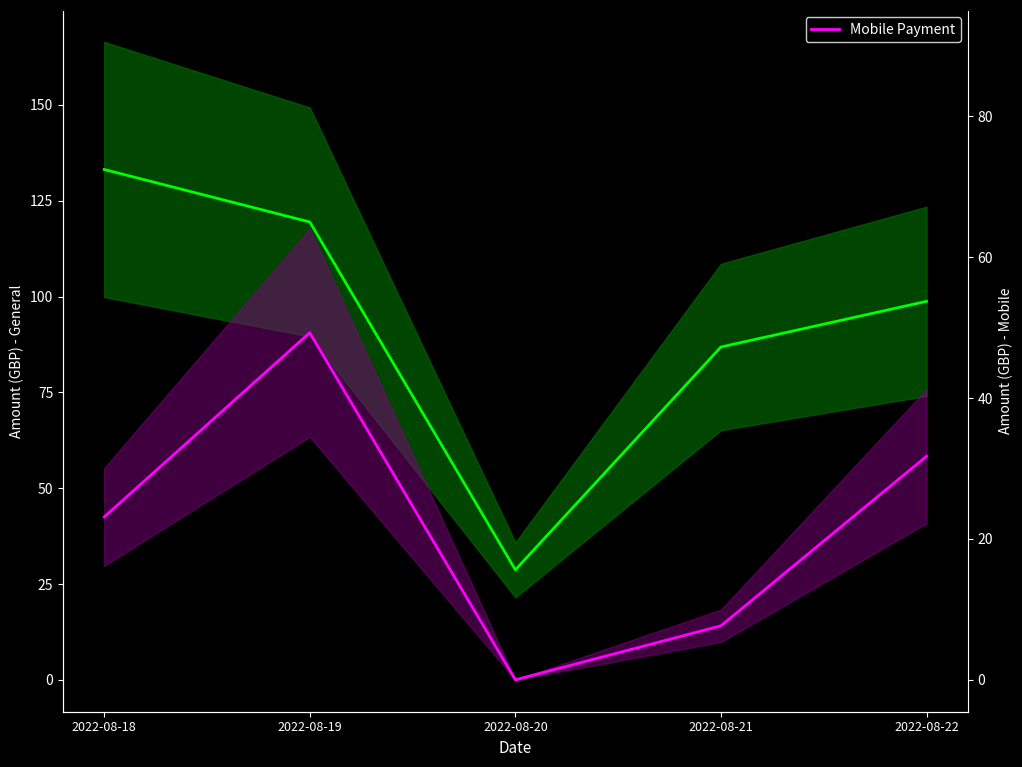

How many lines are shown in the chart?

2